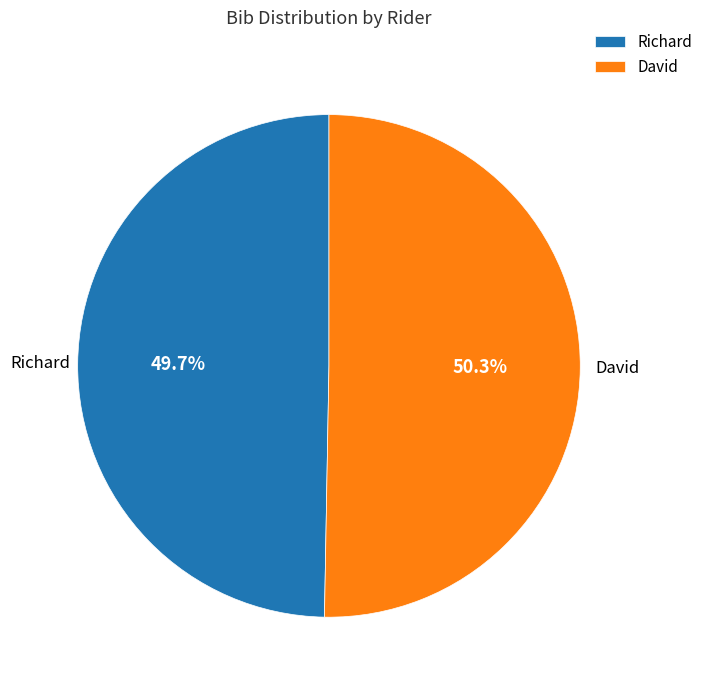

Between Richard and David, which is larger?

David